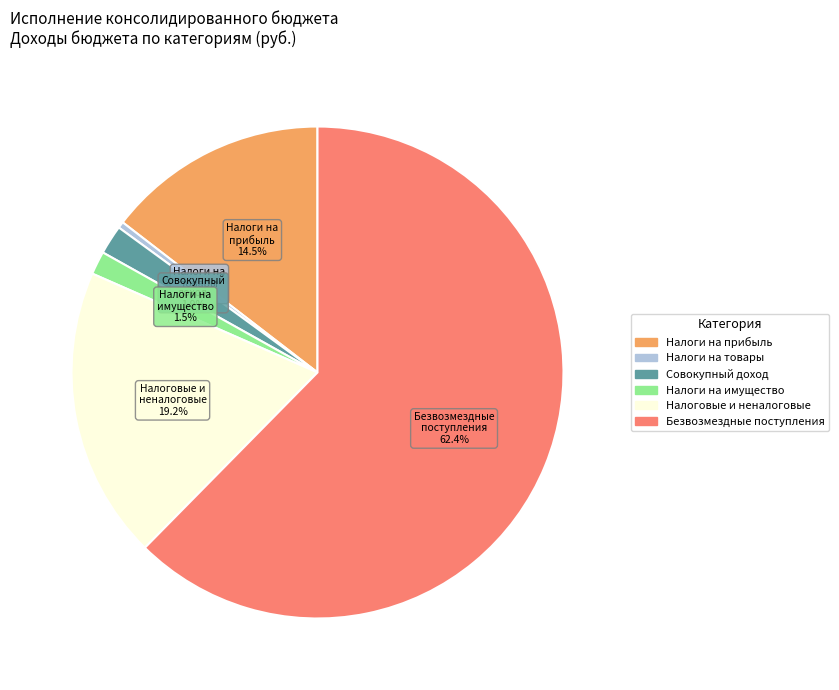

To the nearest percent, what is the average slice percentage?

17%